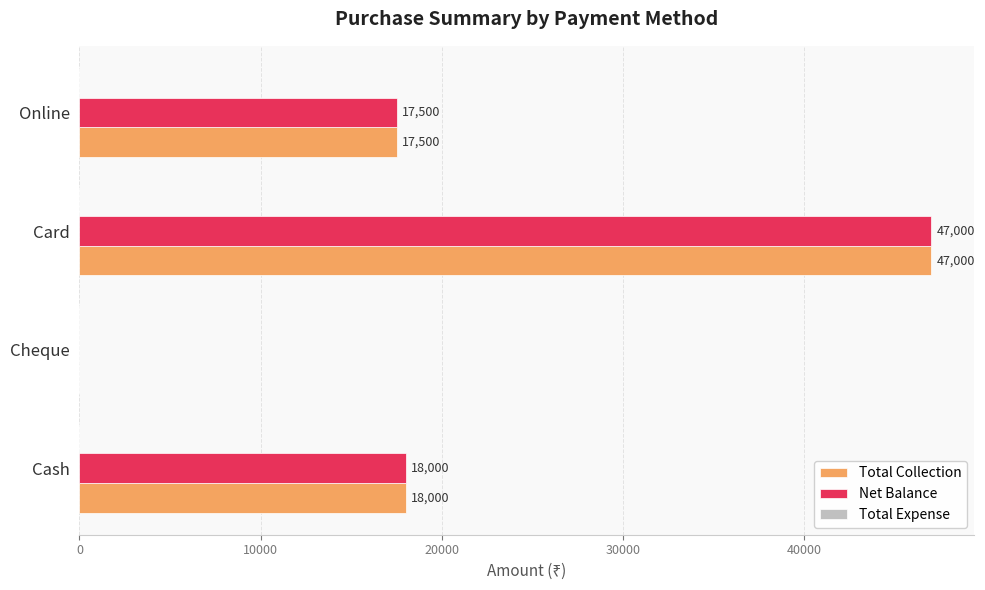

Is it true that Net Balance equals 0 at Cheque?

True